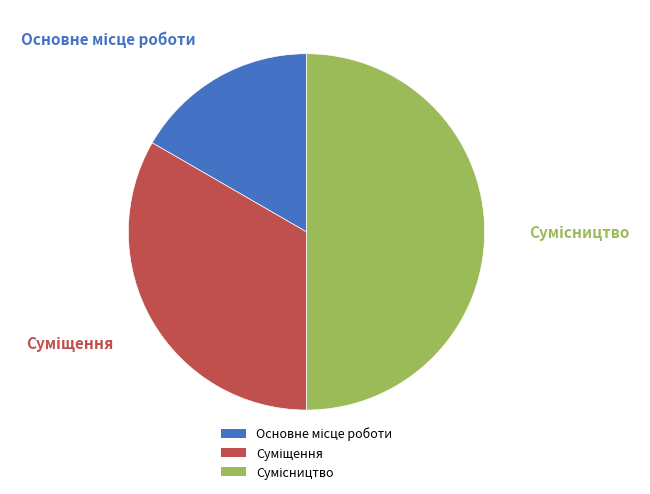

What is the change in value from Суміщення to Сумісництво?

+1